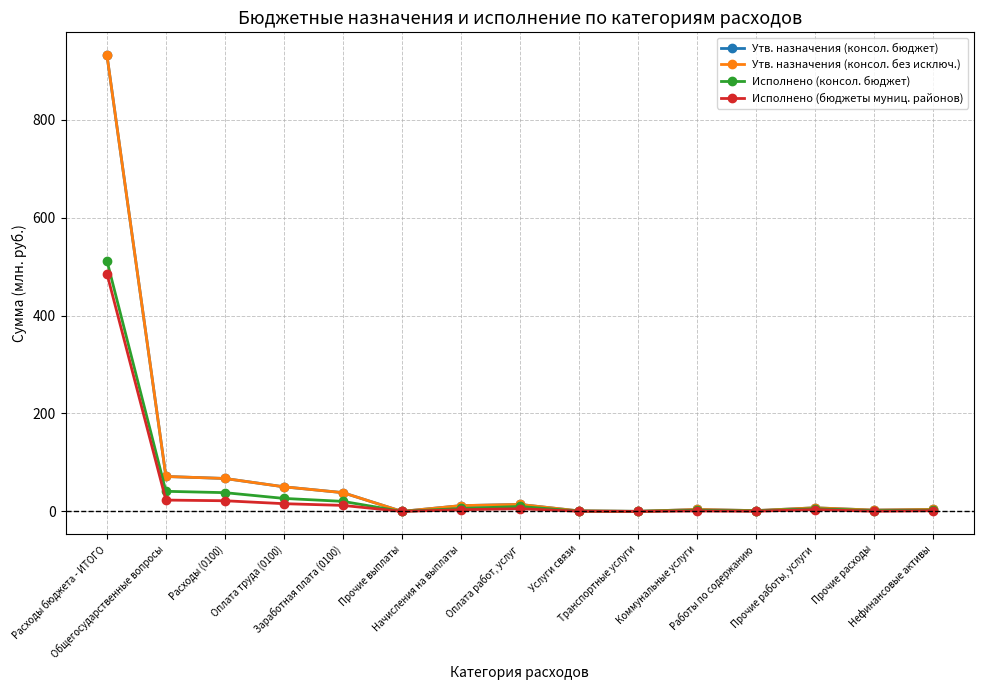

Reading left to right, what are all the values shown in this chart?

Утв. назначения (консол. бюджет): Расходы бюджета - ИТОГО=931.6	Общегосударственные вопросы=71.4	Расходы (0100)=67.3	Оплата труда (0100)=50.3	Заработная плата (0100)=38.3	Прочие выплаты=0.1	Начисления на выплаты=11.8	Оплата работ, услуг=14.3	Услуги связи=1.1	Транспортные услуги=0.2	Коммунальные услуги=4.0	Работы по содержанию=1.7	Прочие работы, услуги=7.4	Прочие расходы=2.7	Нефинансовые активы=4.1
Утв. назначения (консол. без исключ.): Расходы бюджета - ИТОГО=931.6	Общегосударственные вопросы=71.4	Расходы (0100)=67.3	Оплата труда (0100)=50.3	Заработная плата (0100)=38.3	Прочие выплаты=0.1	Начисления на выплаты=11.8	Оплата работ, услуг=14.3	Услуги связи=1.1	Транспортные услуги=0.2	Коммунальные услуги=4.0	Работы по содержанию=1.7	Прочие работы, услуги=7.4	Прочие расходы=2.7	Нефинансовые активы=4.1
Исполнено (консол. бюджет): Расходы бюджета - ИТОГО=511.8	Общегосударственные вопросы=41.1	Расходы (0100)=38.3	Оплата труда (0100)=26.6	Заработная плата (0100)=20.5	Прочие выплаты=0.1	Начисления на выплаты=6.0	Оплата работ, услуг=10.1	Услуги связи=0.7	Транспортные услуги=0.1	Коммунальные услуги=2.5	Работы по содержанию=1.1	Прочие работы, услуги=5.7	Прочие расходы=1.7	Нефинансовые активы=2.7
Исполнено (бюджеты муниц. районов): Расходы бюджета - ИТОГО=485.5	Общегосударственные вопросы=23.2	Расходы (0100)=21.8	Оплата труда (0100)=15.8	Заработная плата (0100)=12.3	Прочие выплаты=0.1	Начисления на выплаты=3.4	Оплата работ, услуг=5.5	Услуги связи=0.4	Транспортные услуги=0.0	Коммунальные услуги=1.0	Работы по содержанию=0.4	Прочие работы, услуги=3.7	Прочие расходы=0.4	Нефинансовые активы=1.4